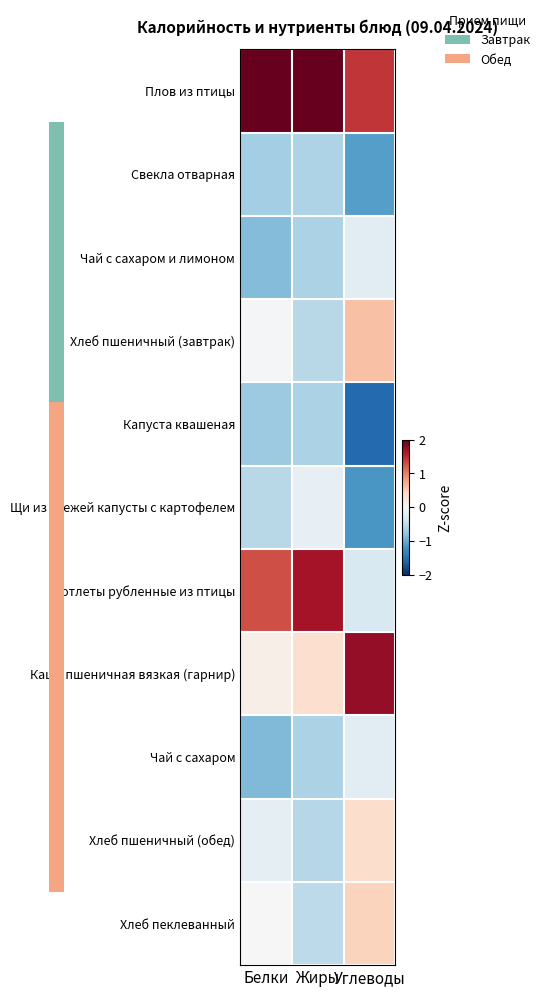

Which series has the largest total across all categories?

Плов из птицы